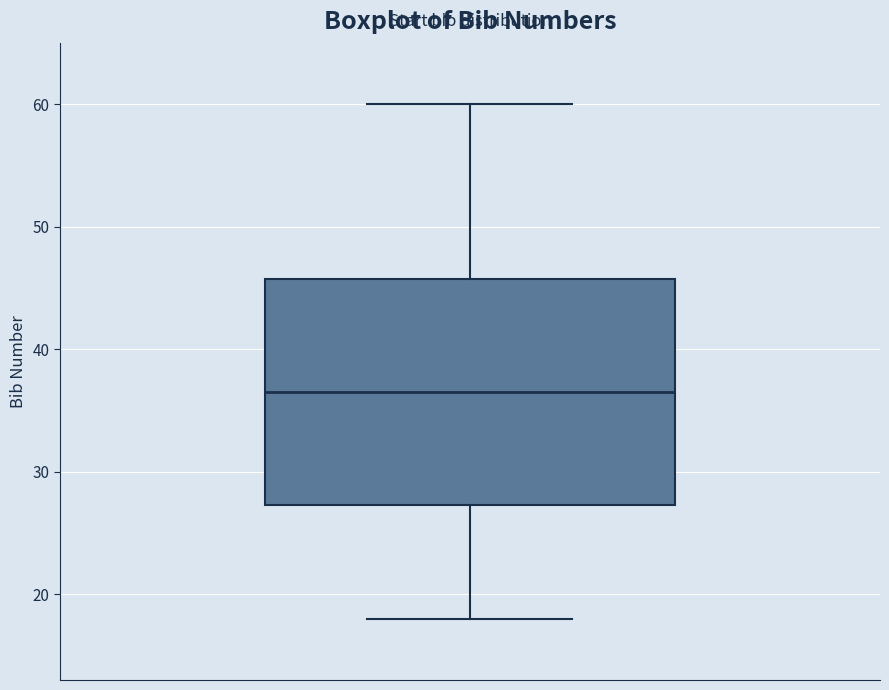

Transcribe this box plot: give where the median line is, the range the box spans, and where the two whiskers end, as read against the y-axis. The values are not printed on the chart, so give them approximately, as read against the axis.

median 37, box 27 to 46, whiskers 18 to 60